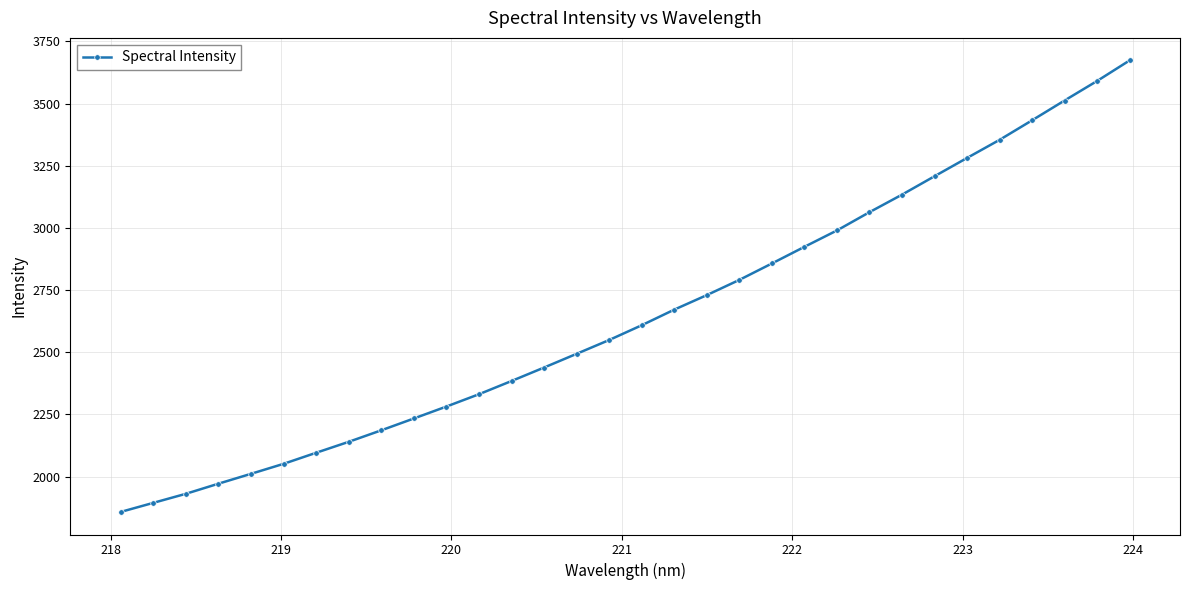

What is the difference between the maximum and minimum values?

1815.6